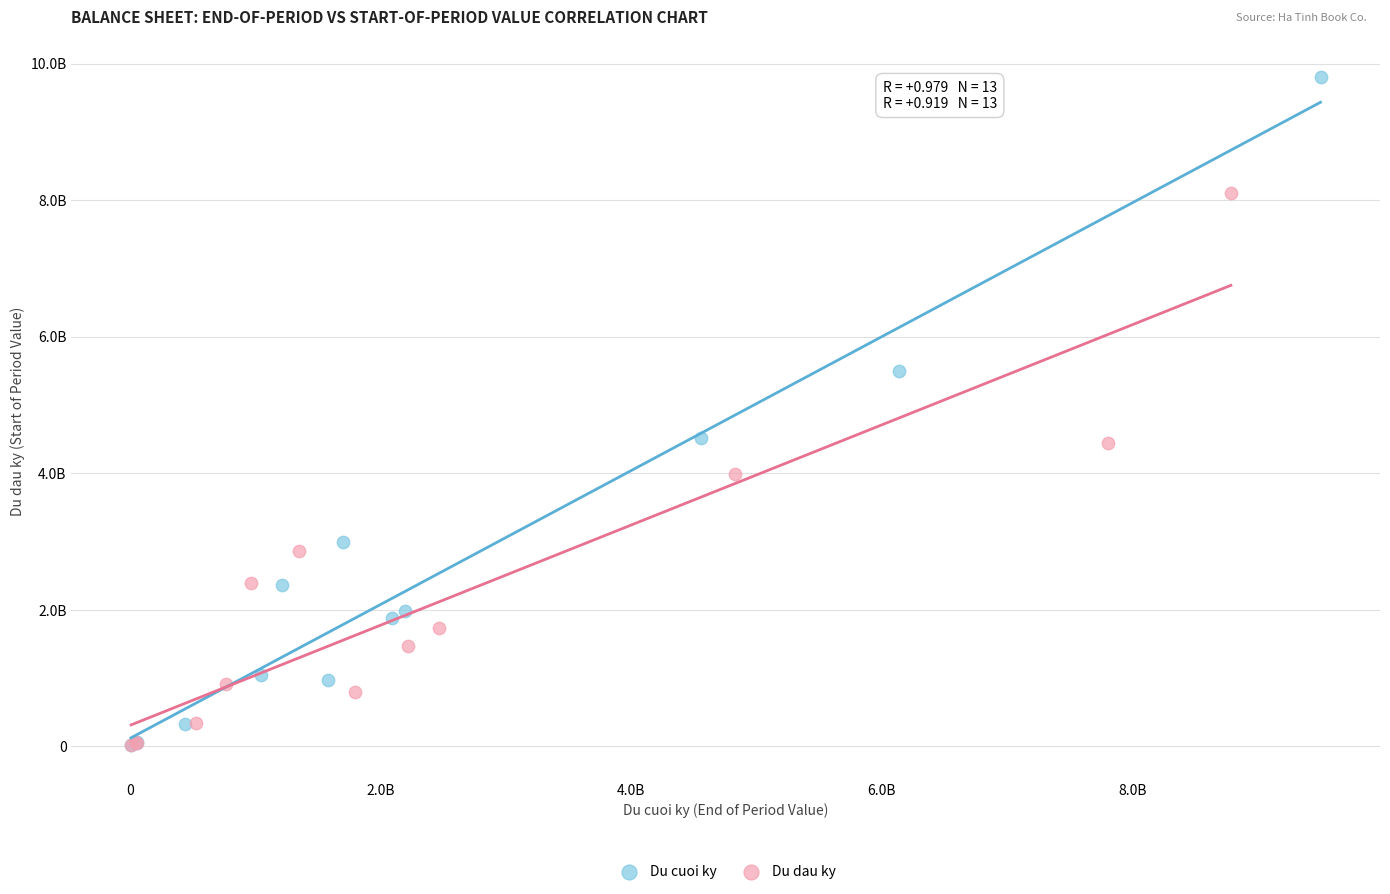

What are all the series names shown in the legend?

Du cuoi ky, Du dau ky